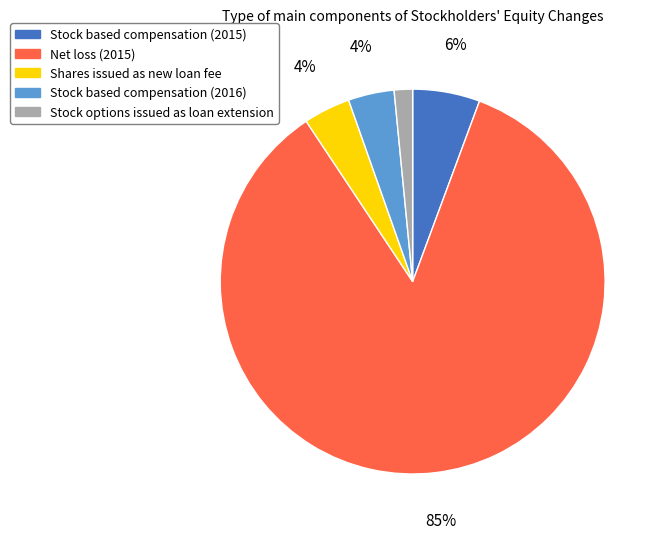

To the nearest percent, what is the difference between the Stock options issued as loan extension and Stock based compensation (2015) slice percentages?

4%